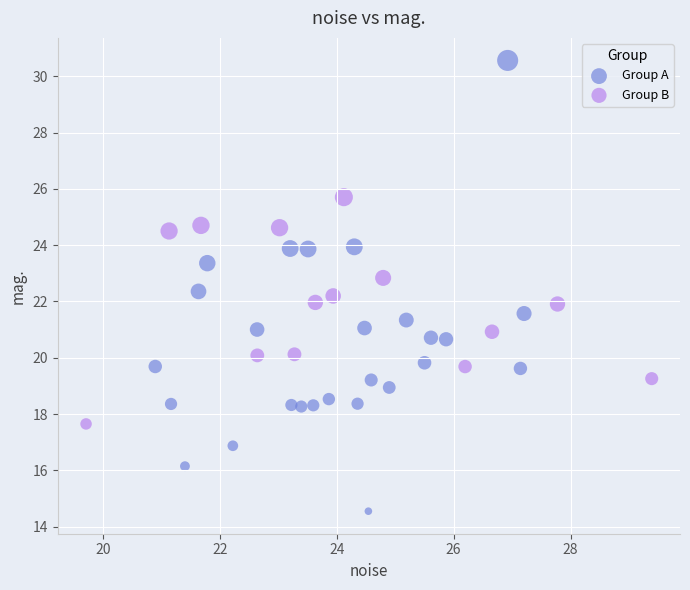

Which series contains the lowest Y value?

Group A